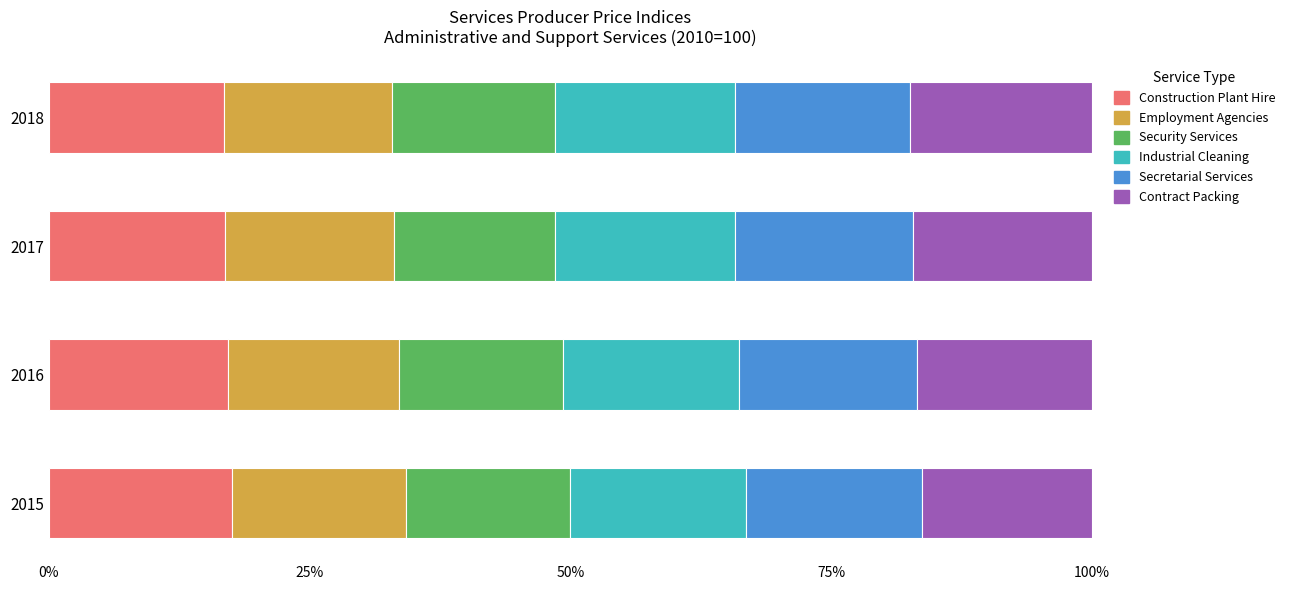

What is the minimum value for Construction Plant Hire?

16.8